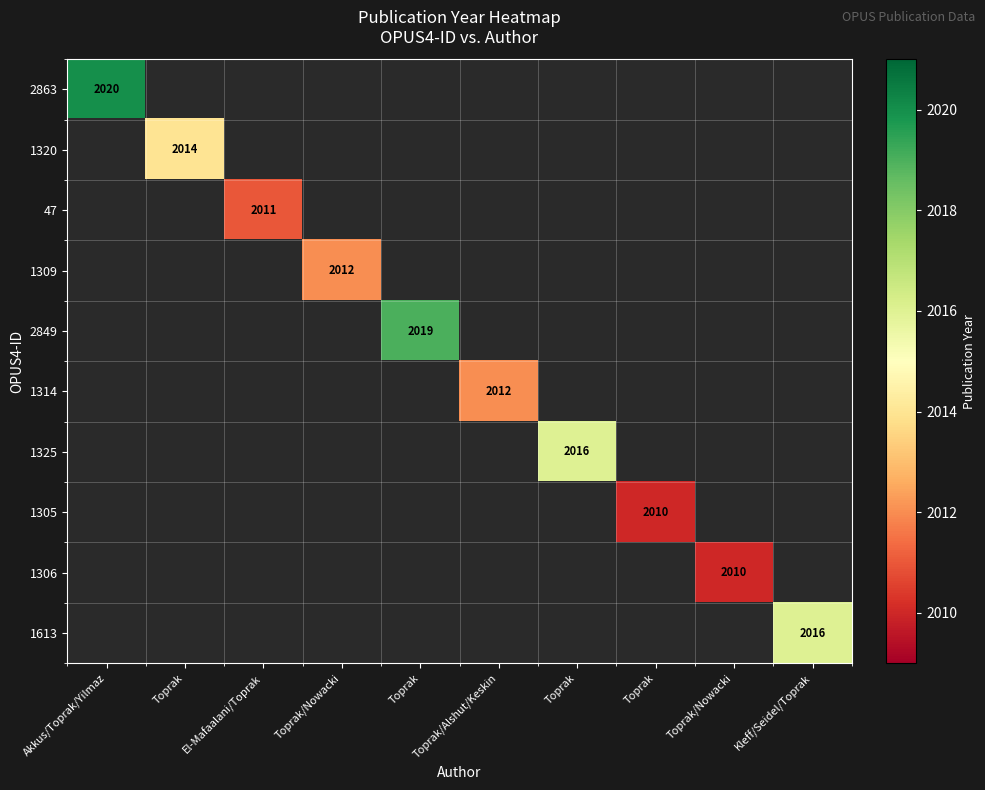

At which category does the chart reach its peak across all series?

Akkus/Toprak/Yilmaz